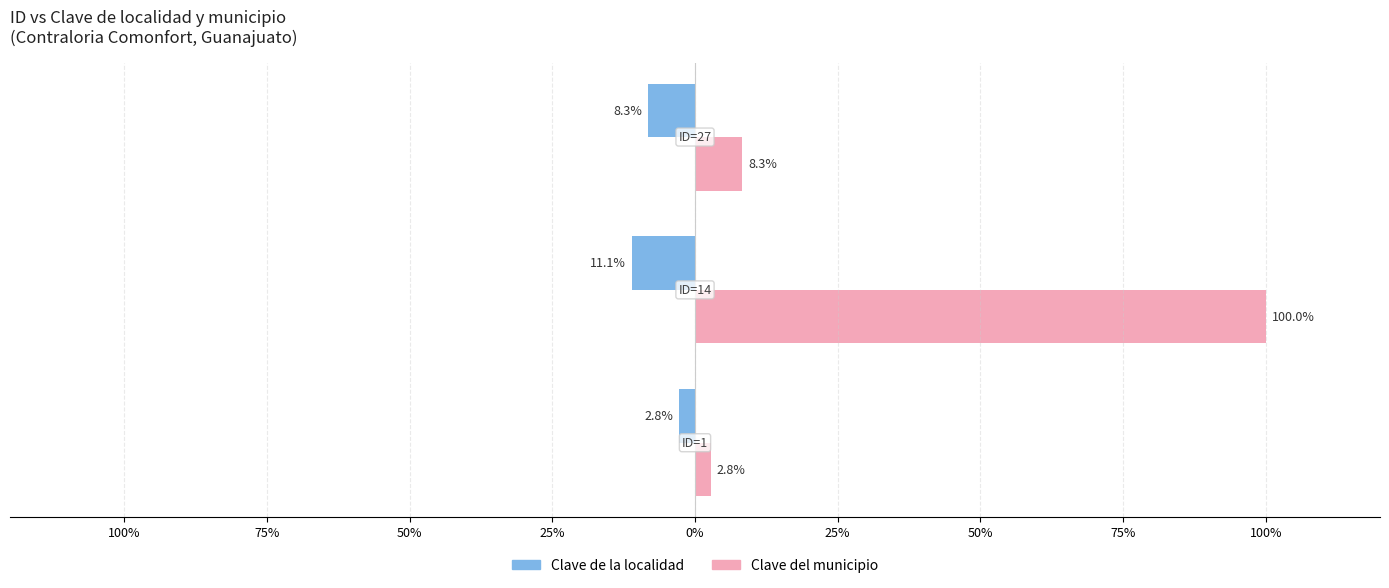

What are all the series names shown in the legend?

Clave de la localidad, Clave del municipio